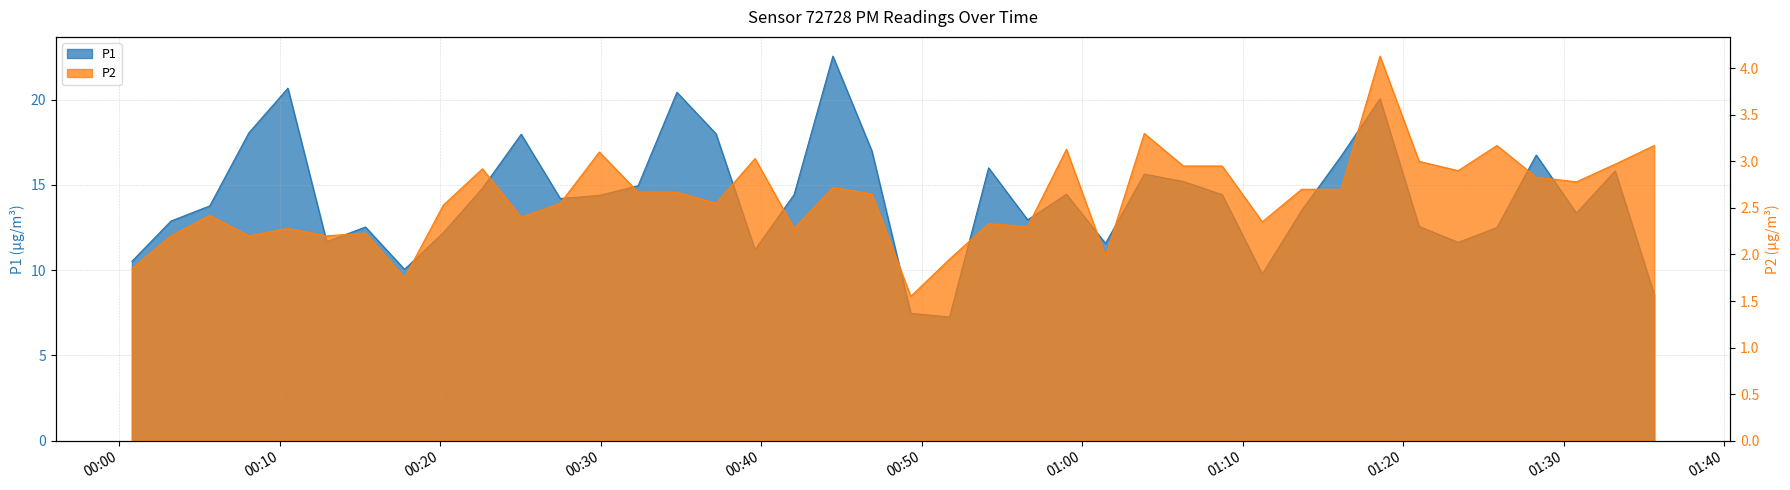

Which has a higher value, 2023-02-11T00:34:45 or 2023-02-11T00:10:31?

2023-02-11T00:10:31